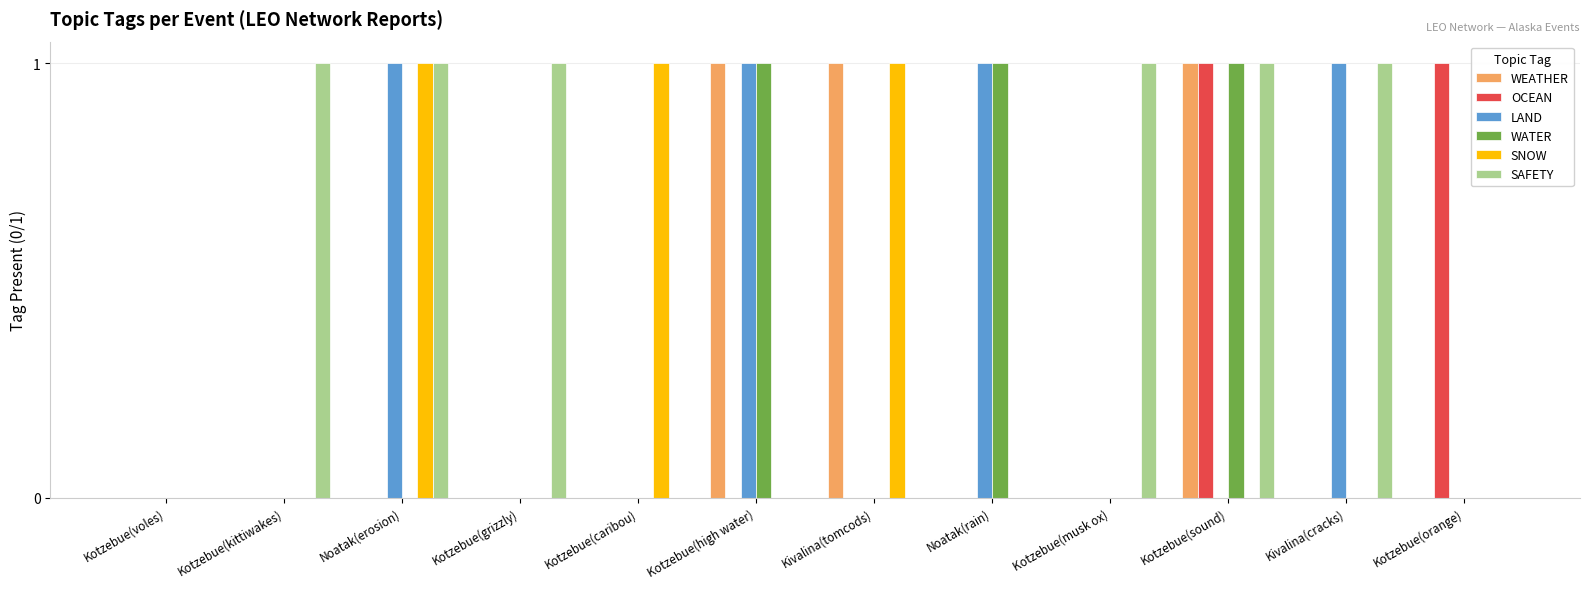

At which category is the sum across all series the highest?

Kotzebue(sound)